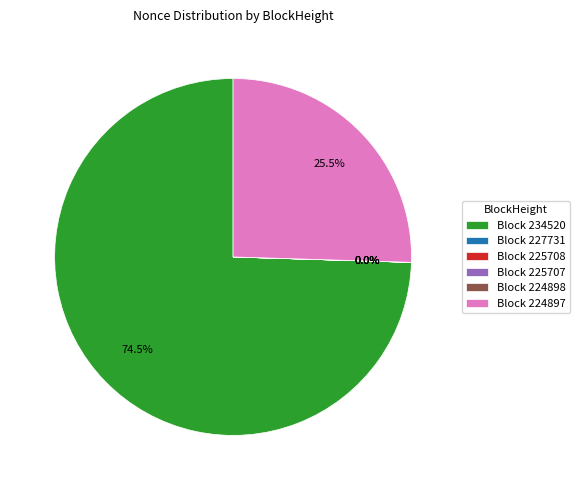

Which category has the smallest portion of the pie?

224898